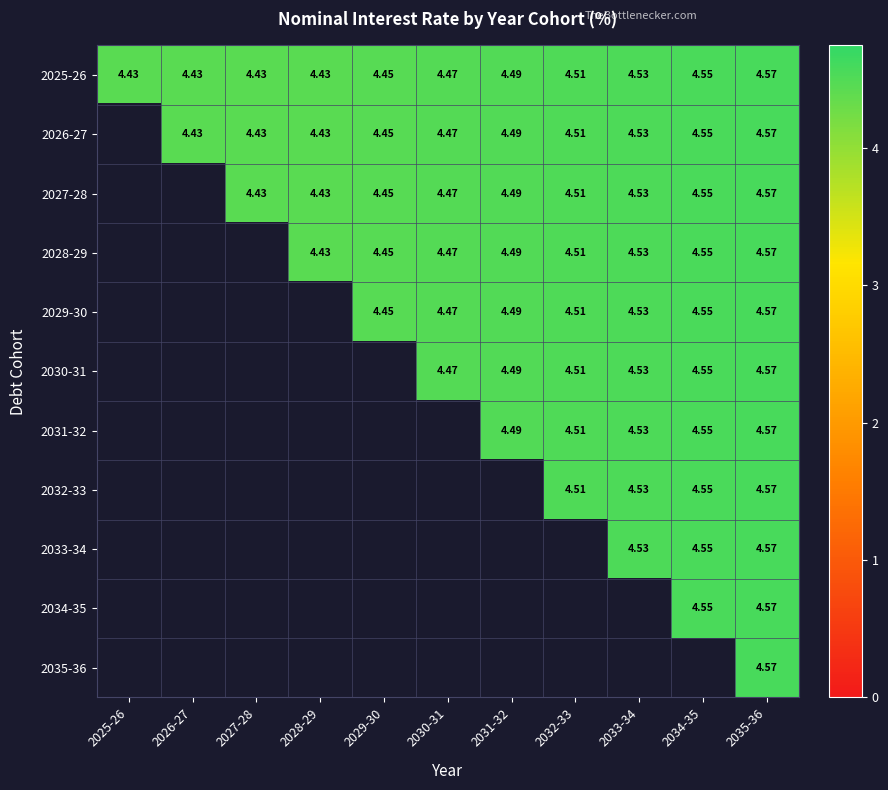

Is it true that 2030-31 equals 4.6 at 2035-36?

True